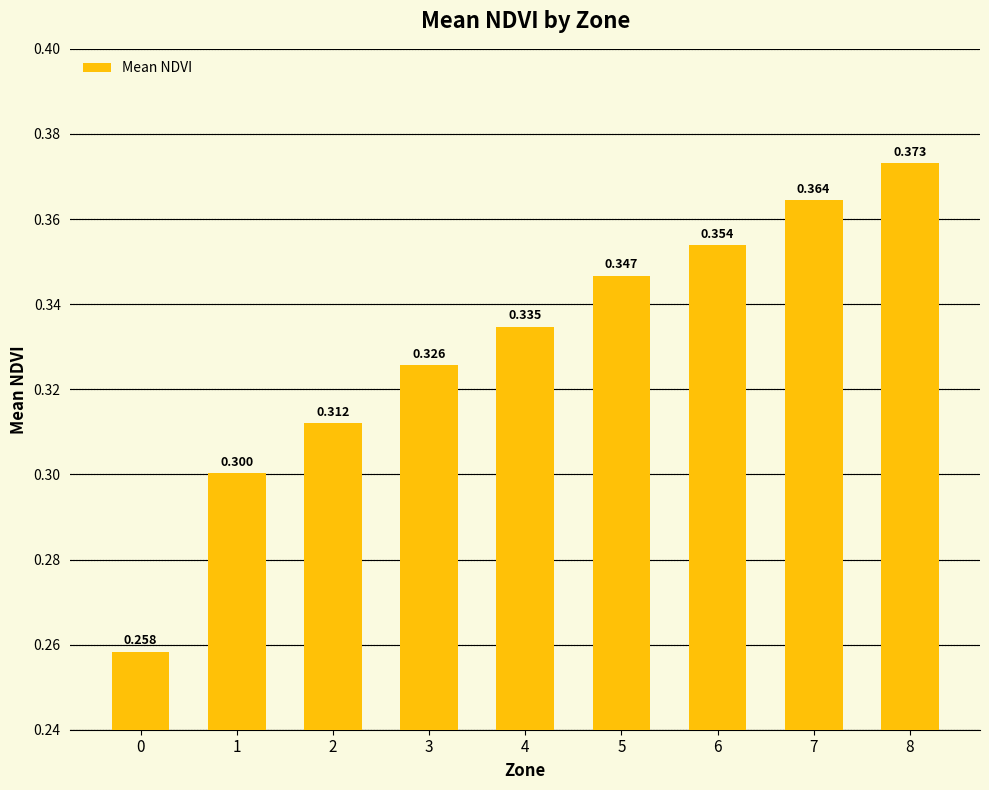

Is it true that the value at 7 is 0.4?

True